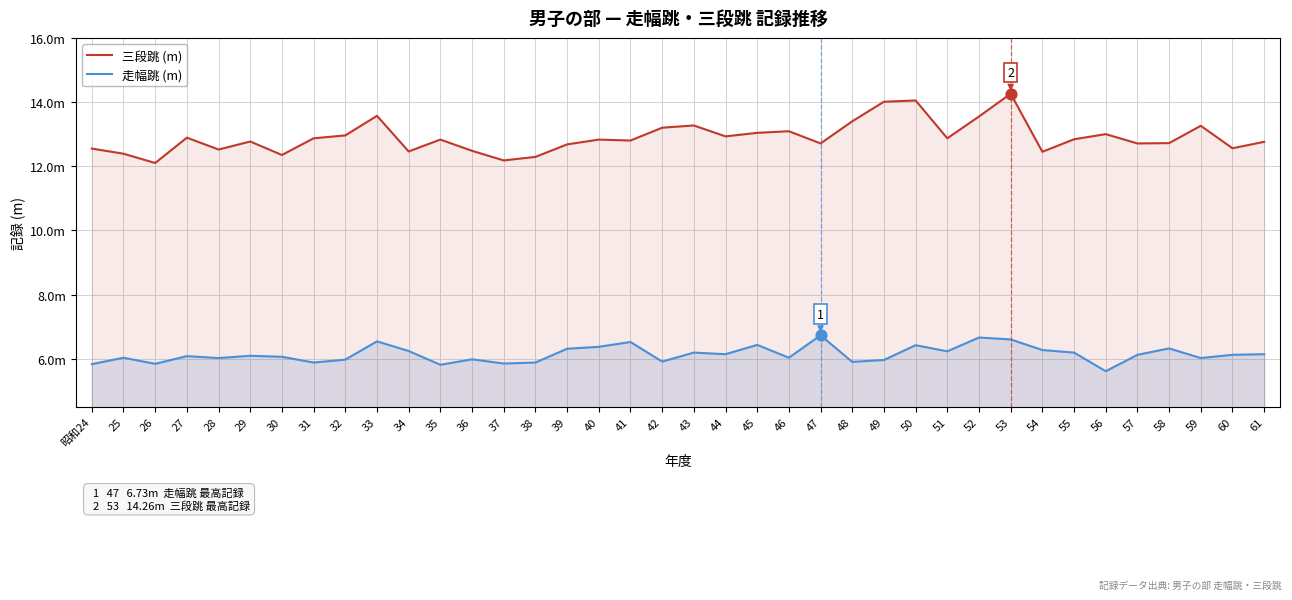

Which series contains the highest Y value?

三段跳 (m)